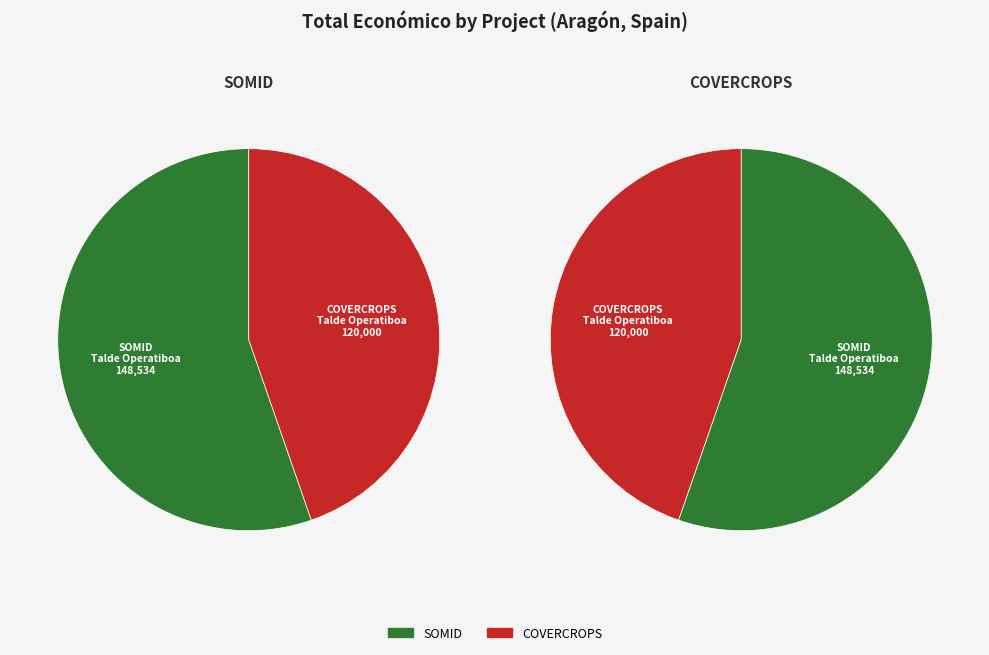

Which slice is the largest?

SOMID Talde Operatiboa